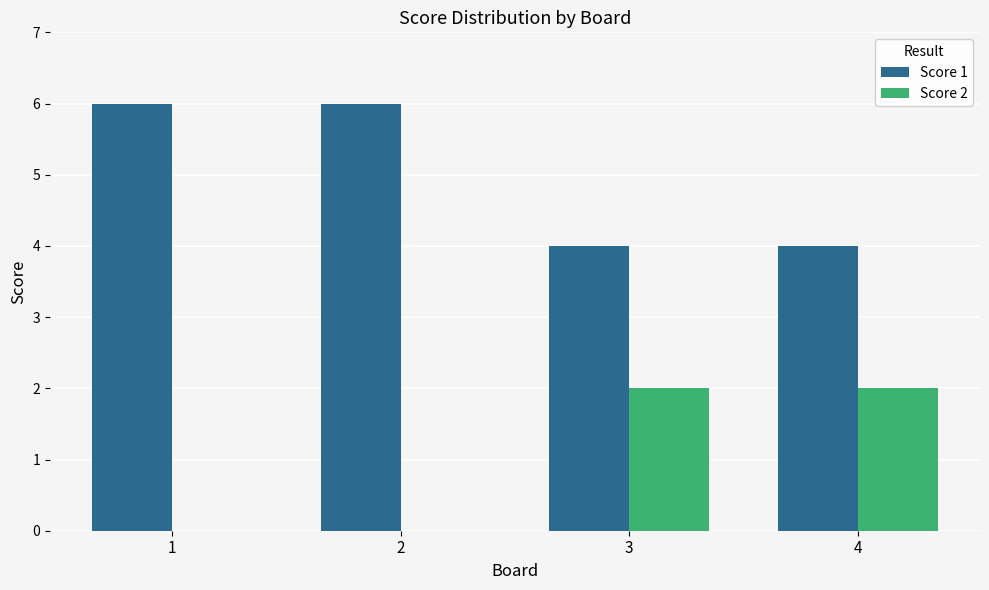

The value of Score 1 at 4 is 6. True or false?

False